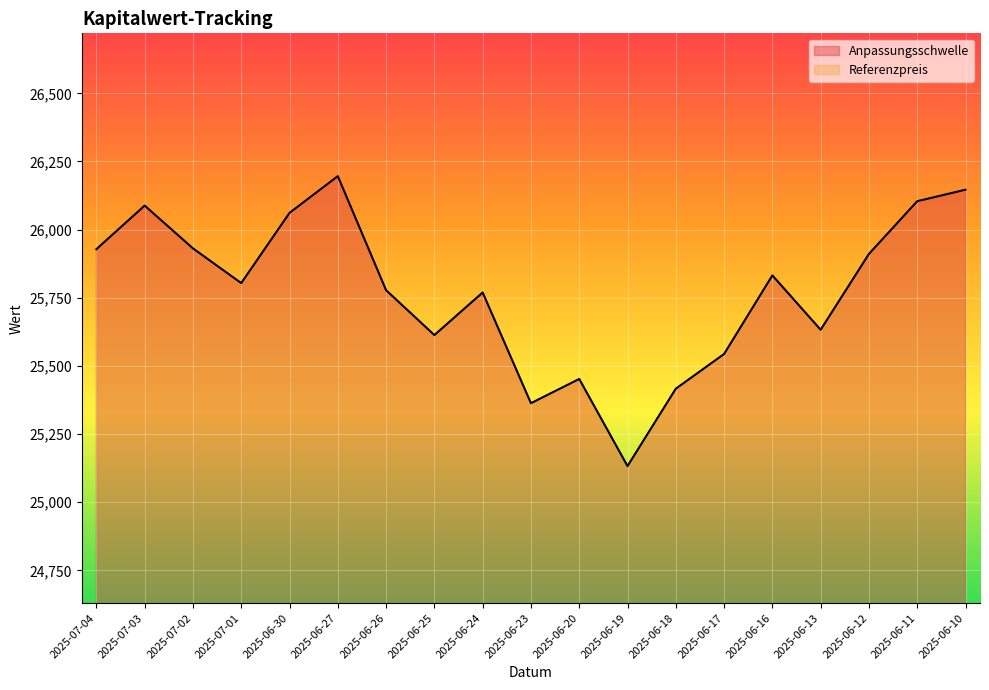

What is the greatest value displayed?

26196.2